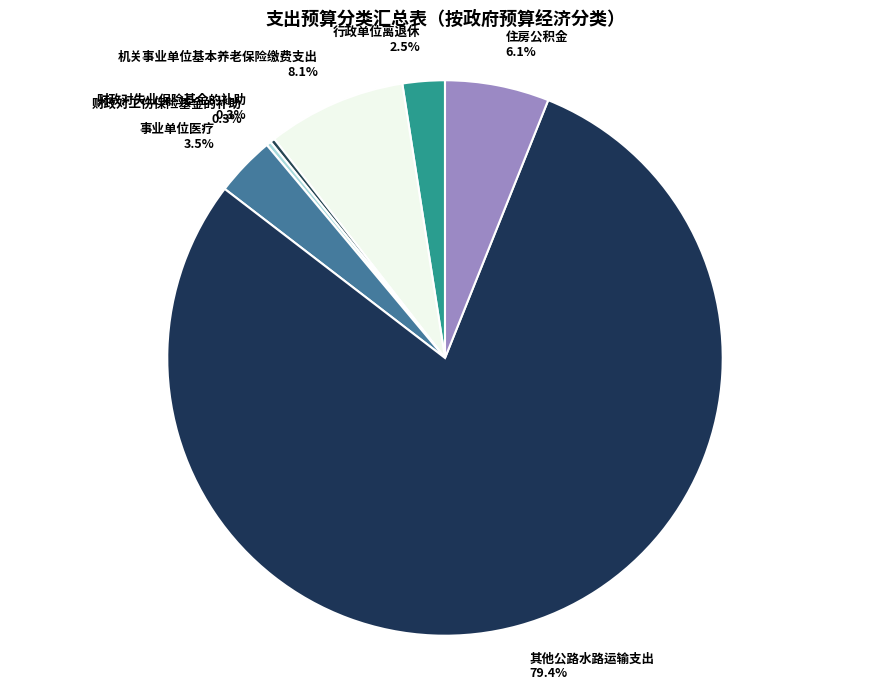

Which slice is the smallest?

财政对失业保险基金的补助